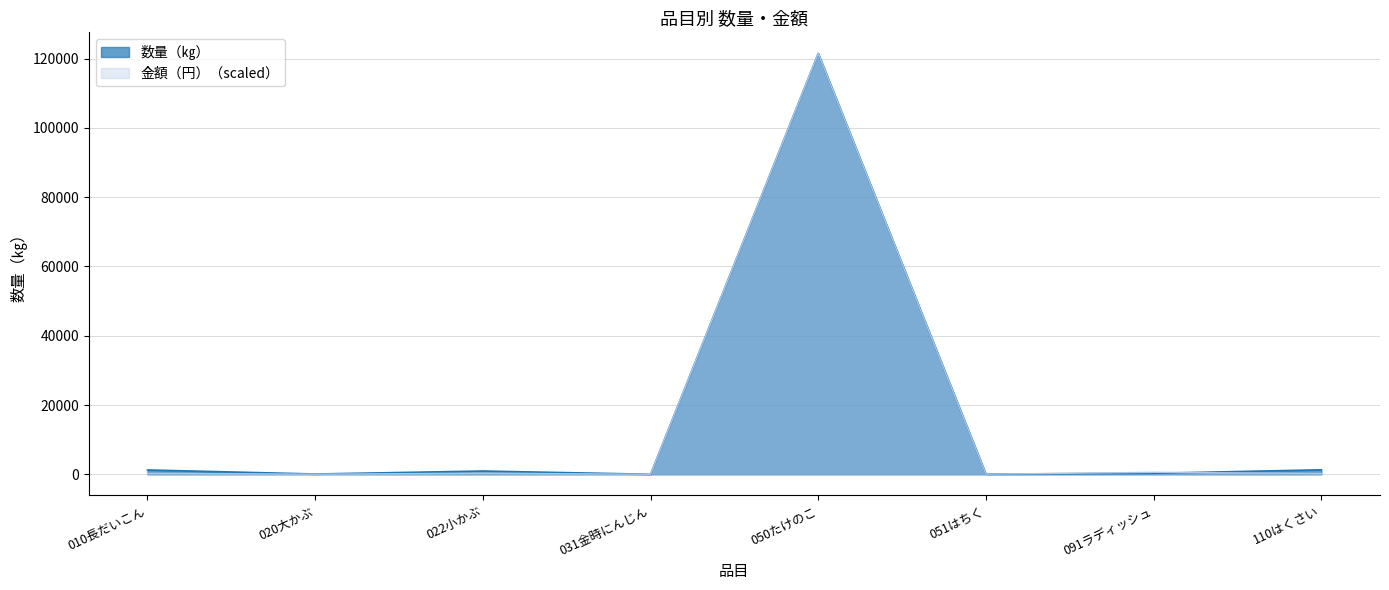

What is the difference between the 数量（㎏） values at 091ラディッシュ and 022小かぶ?

656.0